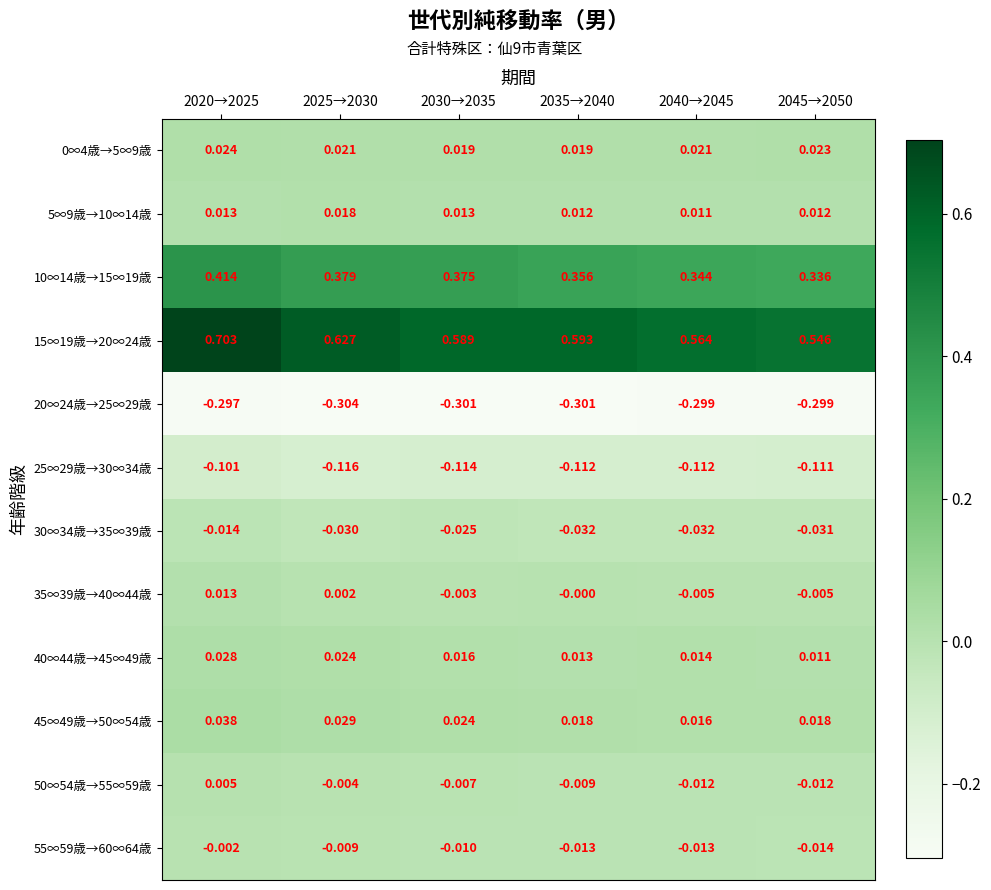

Is the value of 5∞9歳→10∞14歳 at 2040→2045 greater than the value of 30∞34歳→35∞39歳 at 2020→2025?

Yes